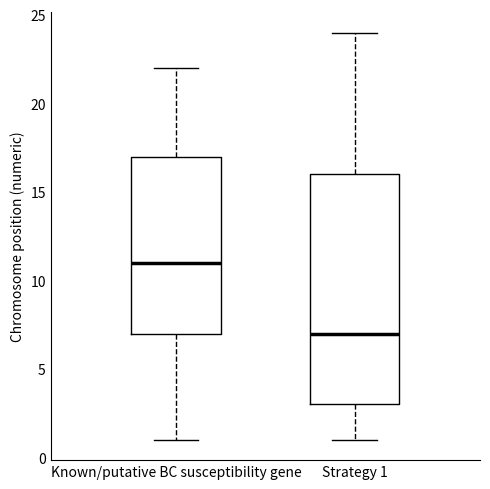

Where is the lower edge of the box for Known/putative BC susceptibility gene on the y-axis? The values are not printed on the chart, so give them approximately, as read against the axis.

7